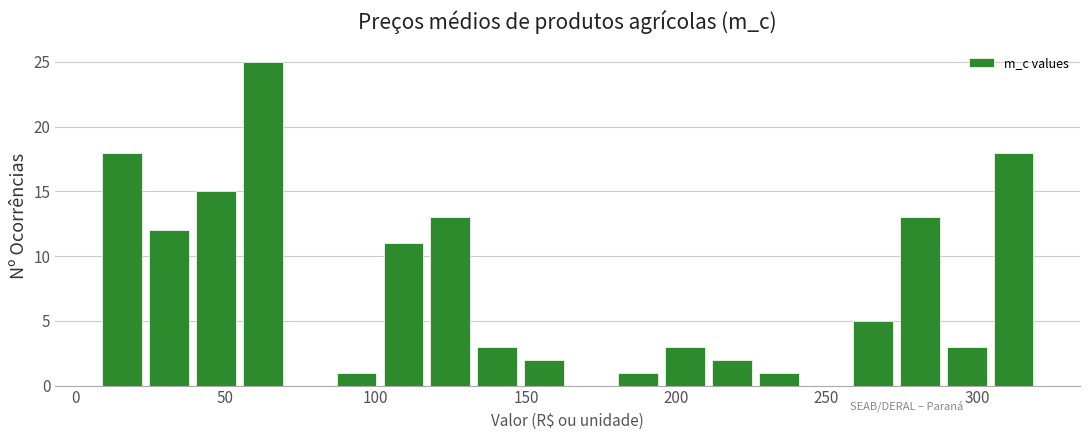

Around what value on the x-axis is the tallest bar? Give the approximate position of its centre, as read against the axis.

60